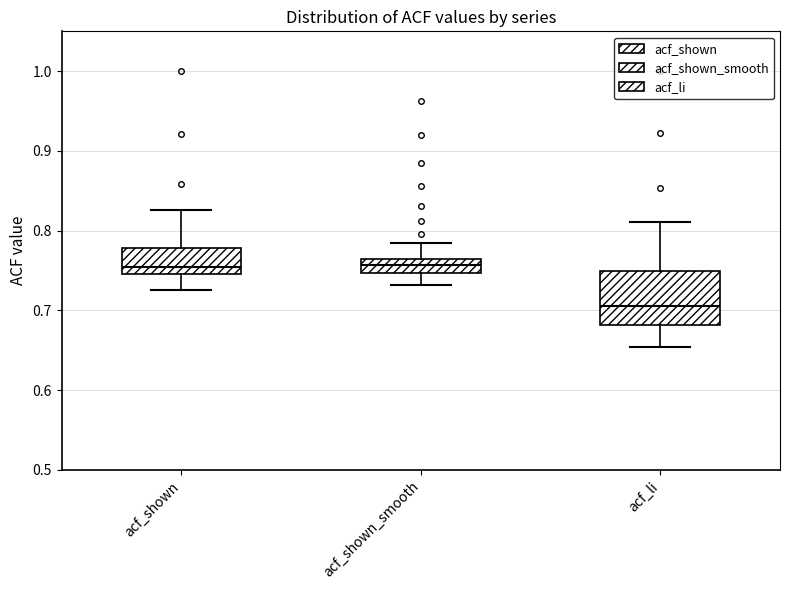

Comparing the boxes themselves (not the whiskers), which one is the tallest?

acf_li